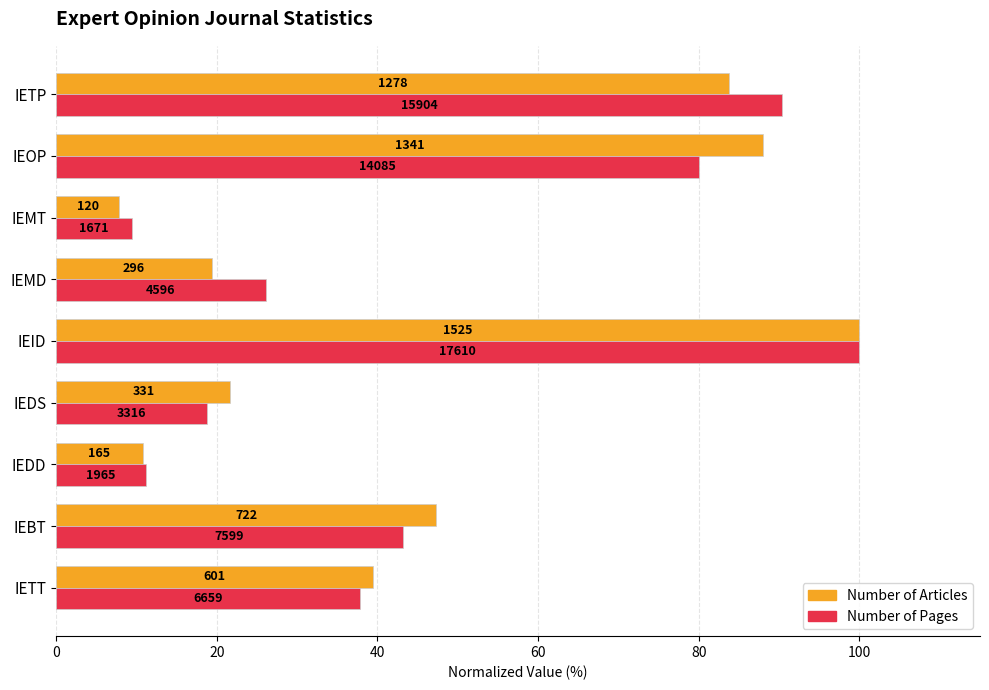

What are all the series names shown in the legend?

Number of Articles, Number of Pages